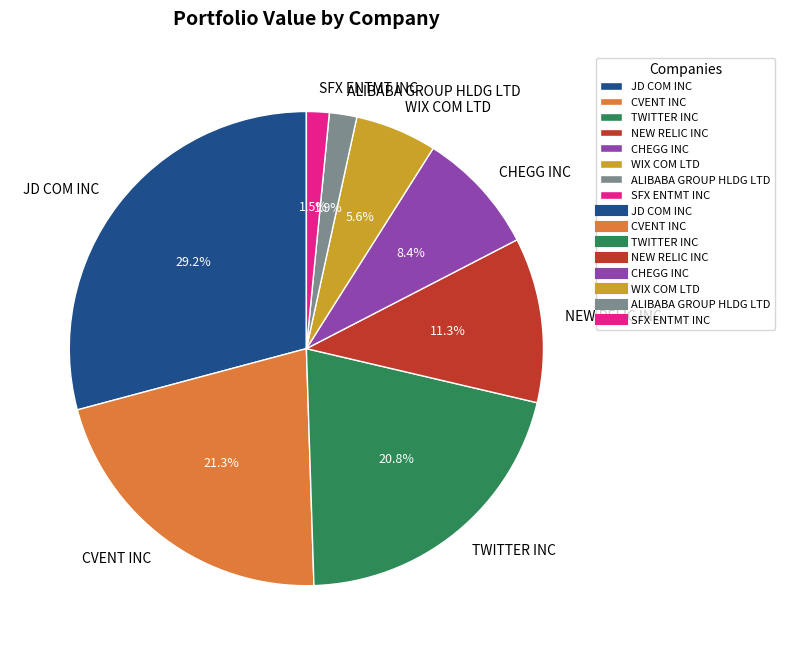

To the nearest percent, what is the difference between the largest and smallest slice percentages?

28%